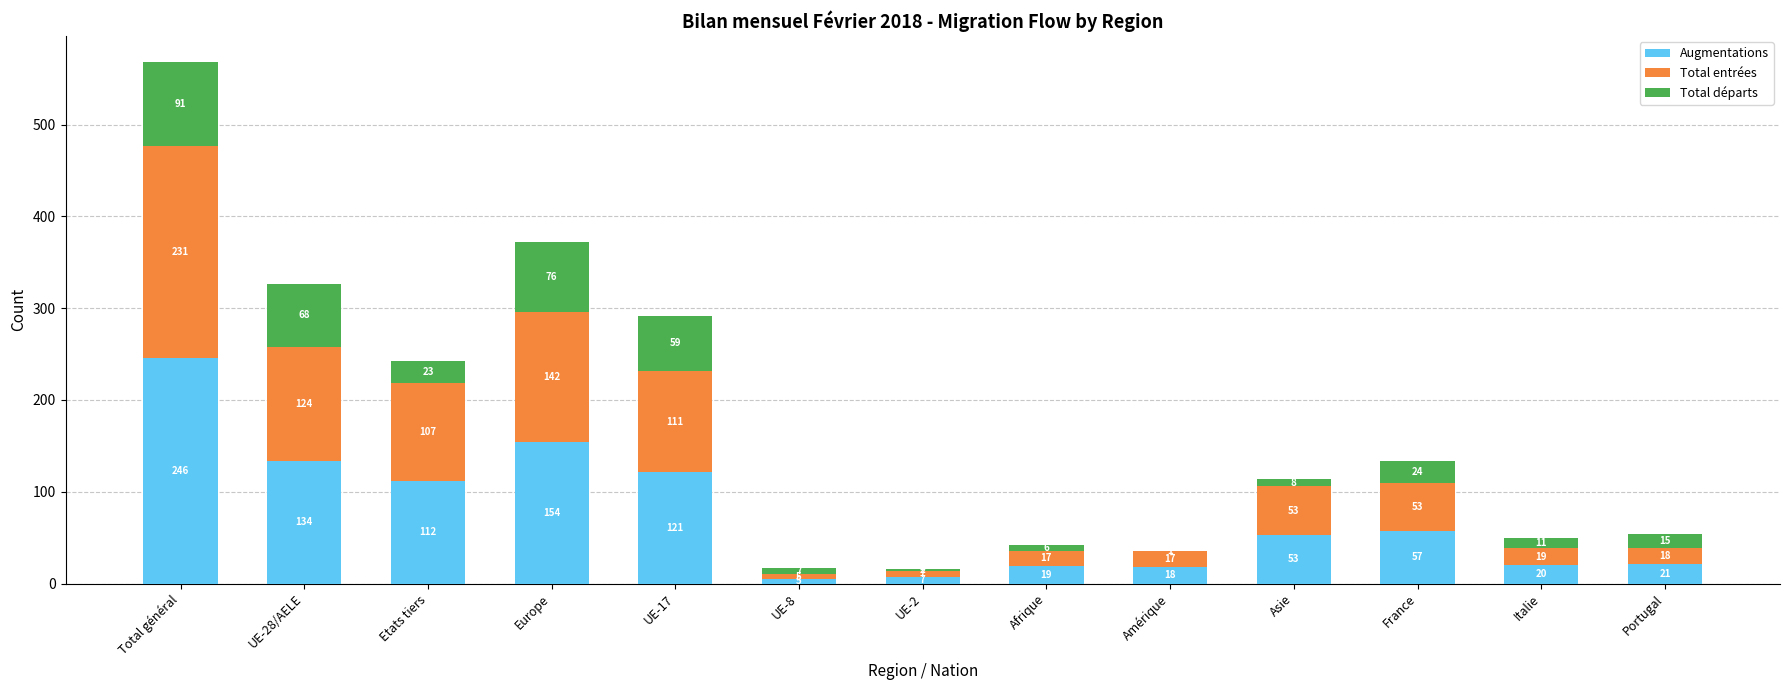

Does the chart contain stacked bars?

Yes